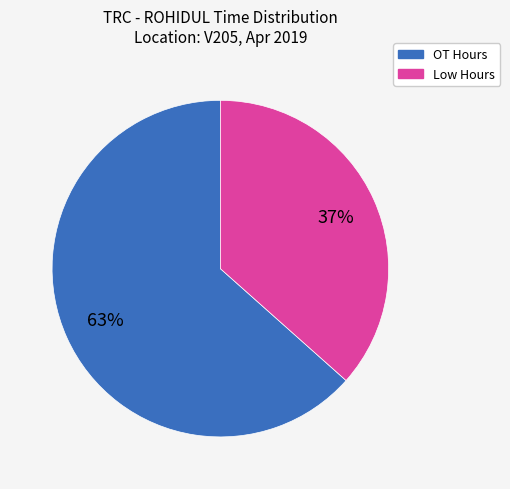

To the nearest percent, what is the average slice percentage?

50%